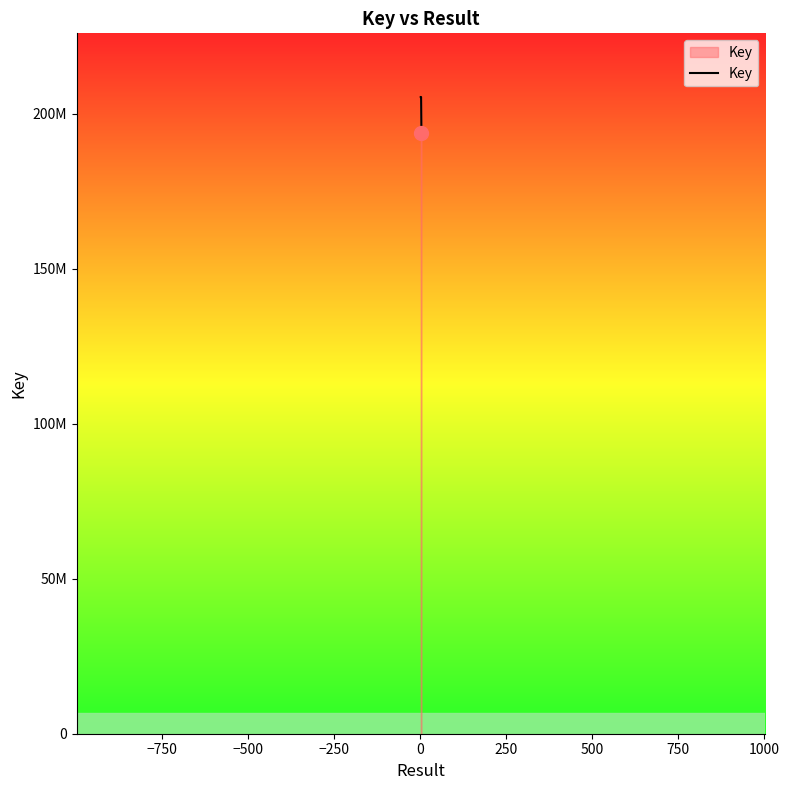

Does the chart have visible grid lines?

No